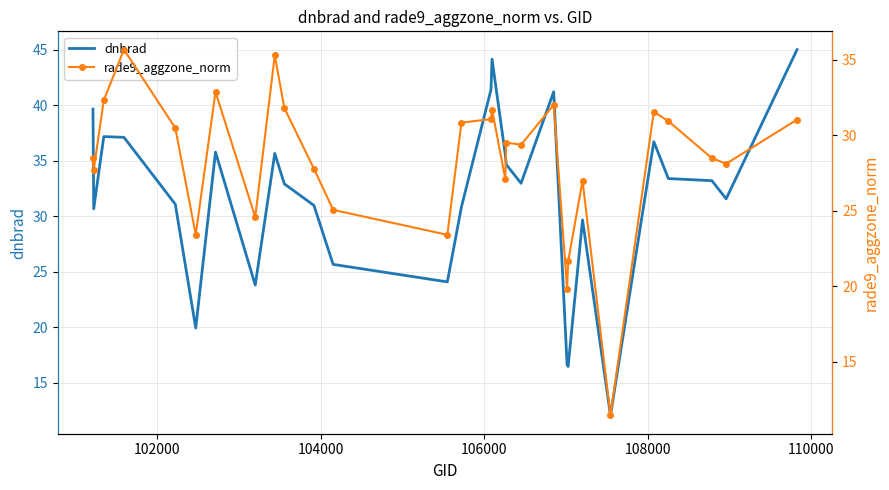

How many data points does each series have?

29